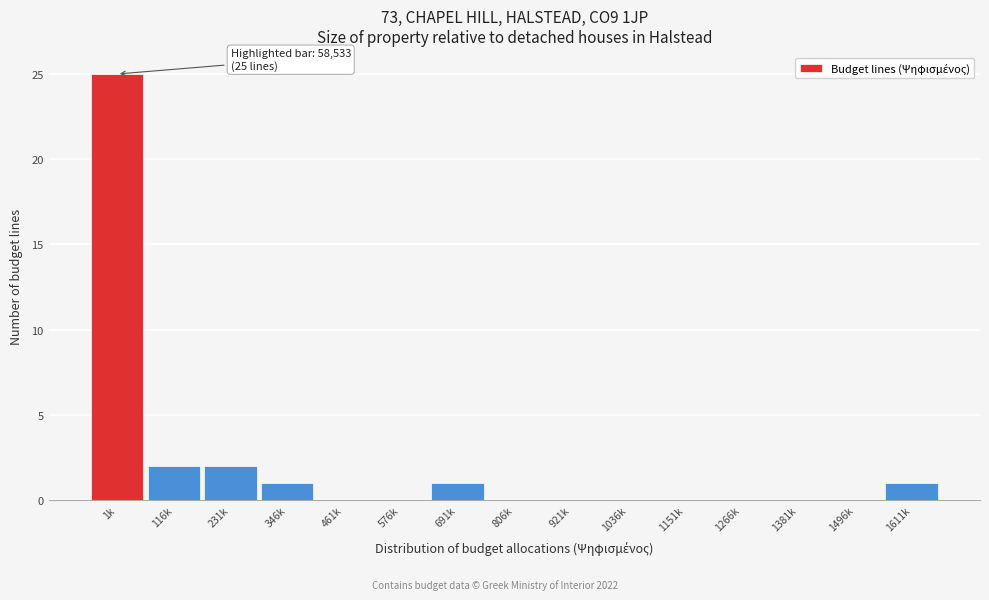

Reading left to right, list all the values displayed in this chart.

1k=25	116k=2	231k=2	346k=1	461k=0	576k=0	691k=1	806k=0	921k=0	1036k=0	1151k=0	1266k=0	1381k=0	1496k=0	1611k=1